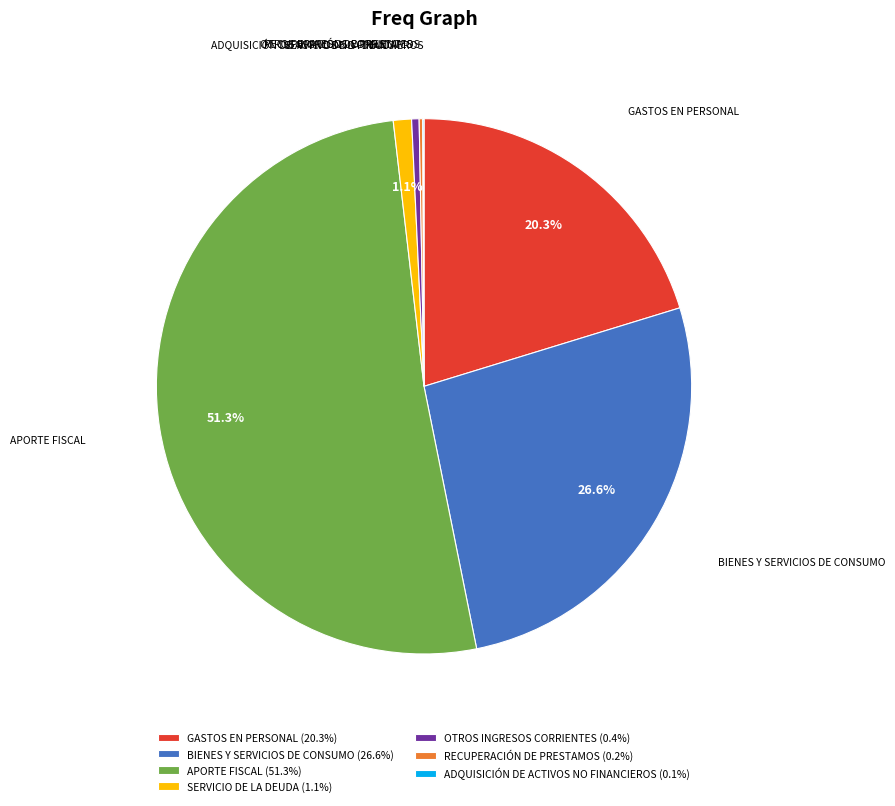

To the nearest percent, what is the difference between the largest and smallest slice percentages?

51%